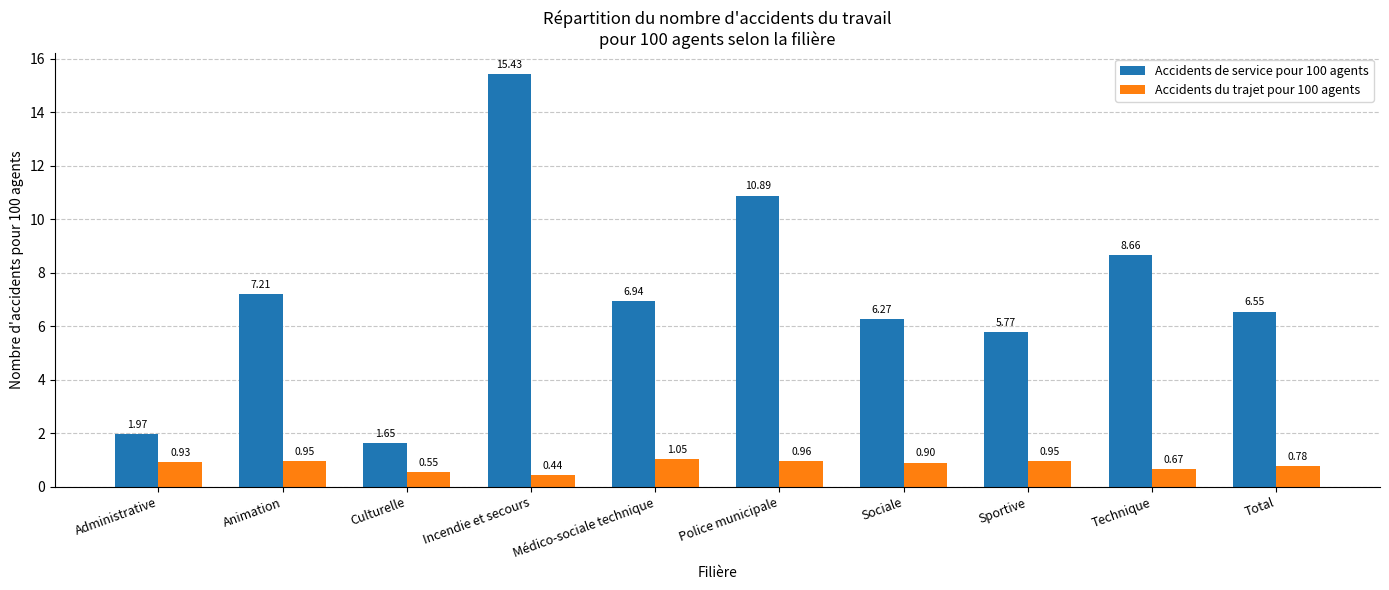

What is the label of the 9th bar from the right?

Animation